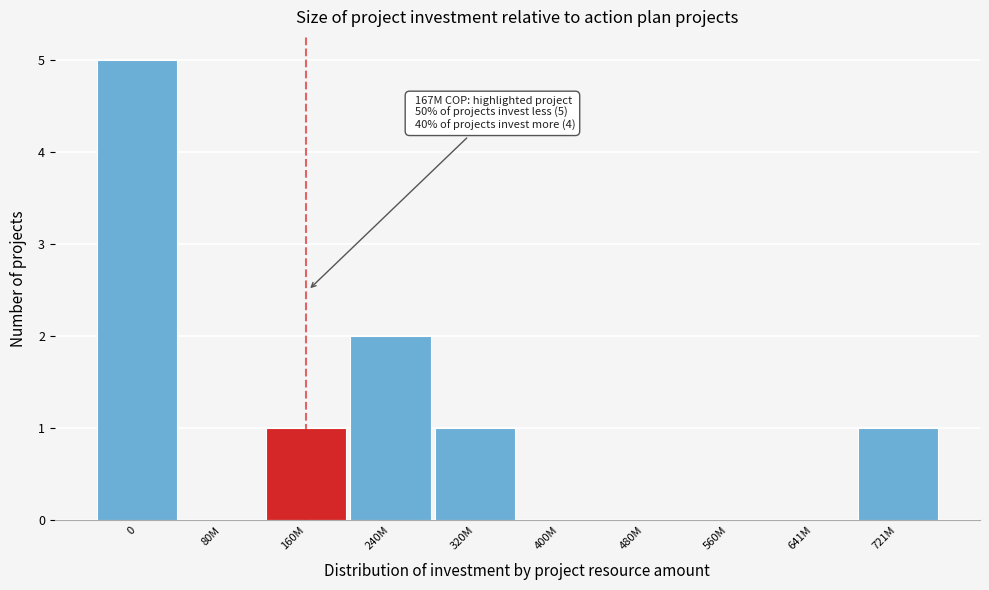

Reading left to right, transcribe all the data shown in this chart.

0=5	80M=0	160M=1	240M=2	320M=1	400M=0	480M=0	560M=0	641M=0	721M=1